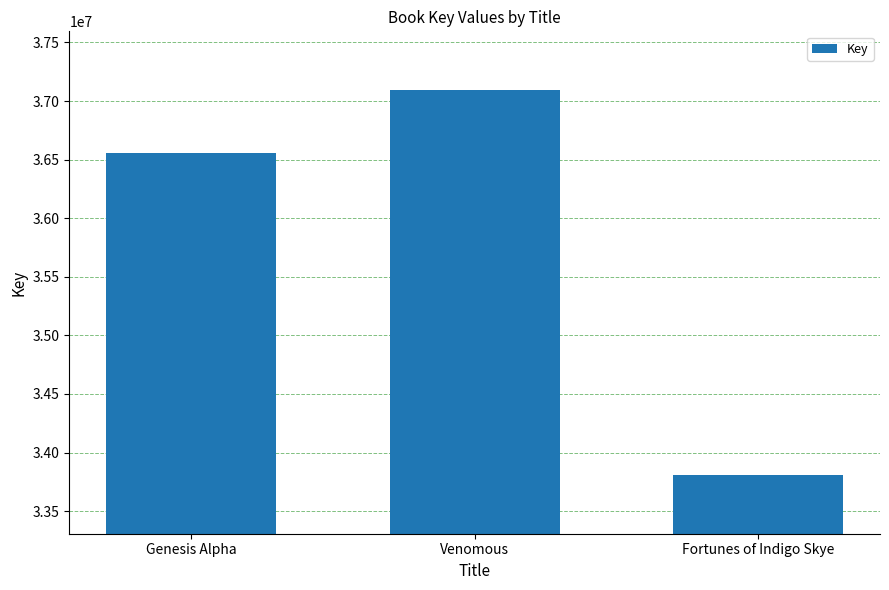

What is the difference between the values at Venomous and Fortunes of Indigo Skye?

3287827